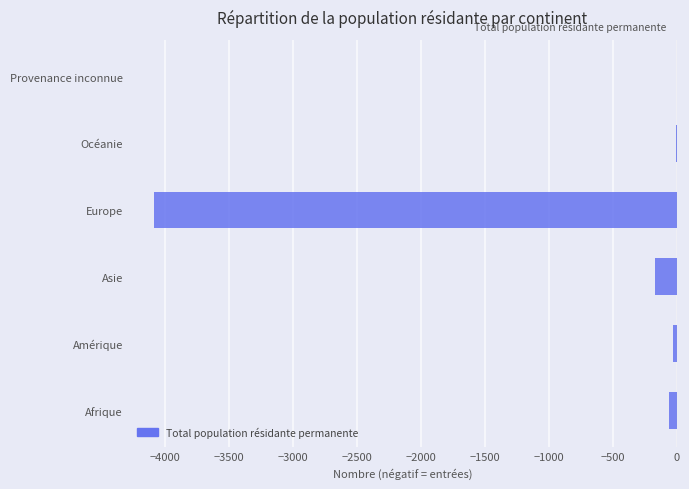

Is it true that the value at Europe is -4084?

True